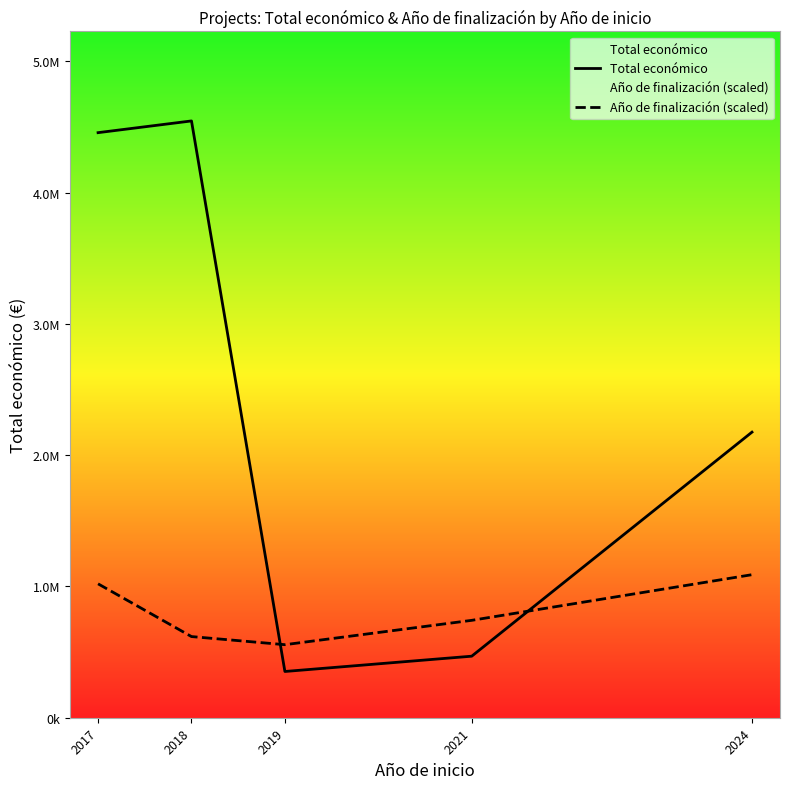

Does the chart display data point markers on the line(s)?

No